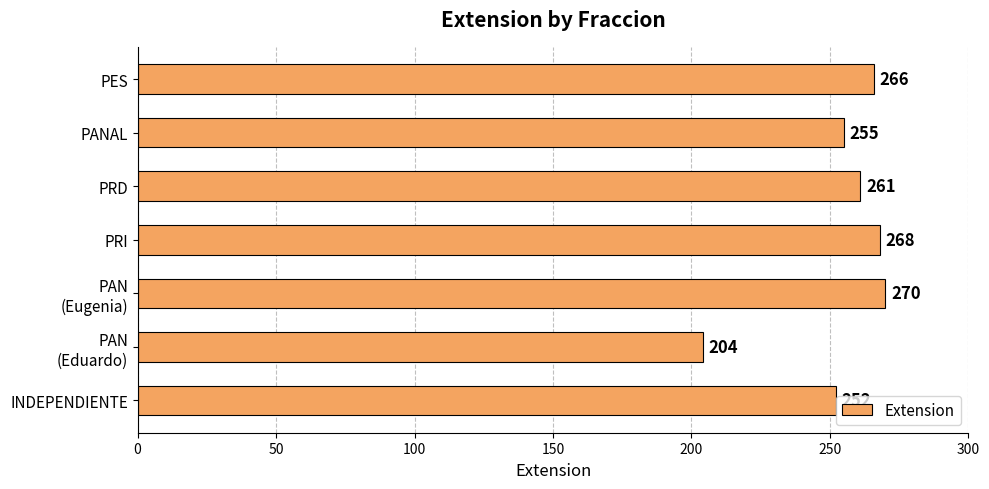

What is the change in value from PRI to PANAL?

-13